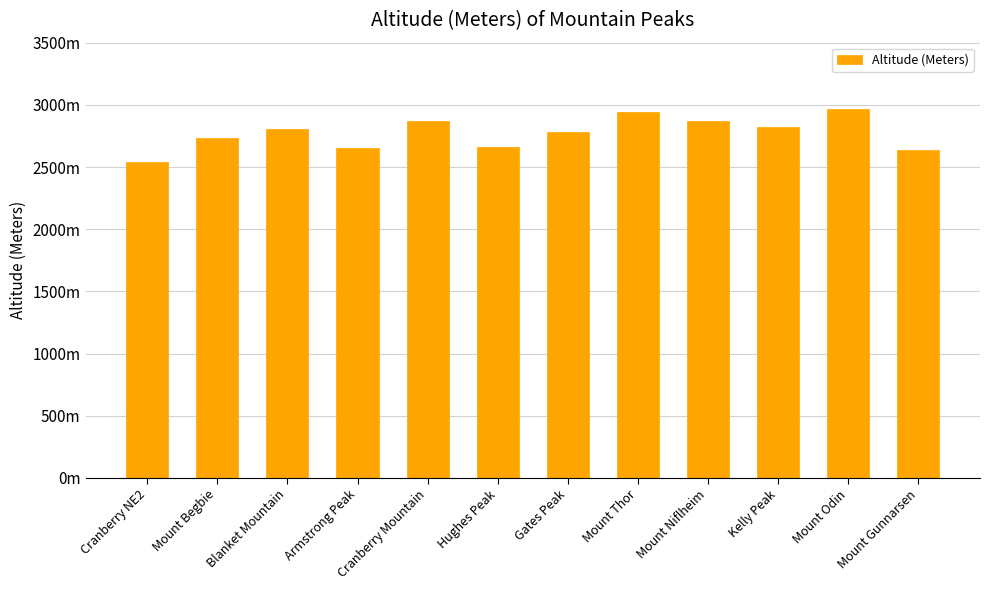

Are the bars horizontal?

No